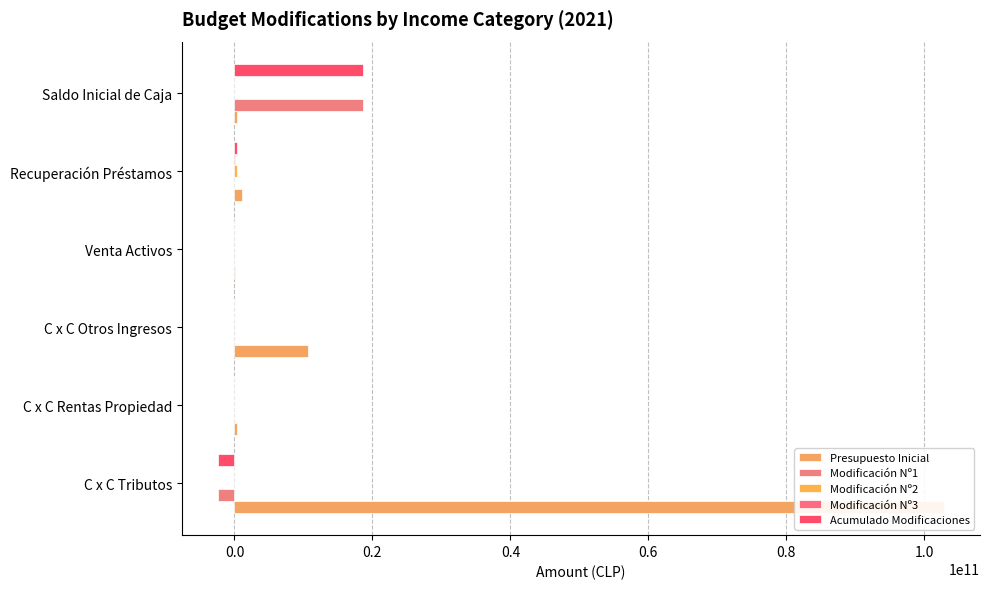

The value of Modificación Nº2 at Venta Activos is 0. True or false?

True